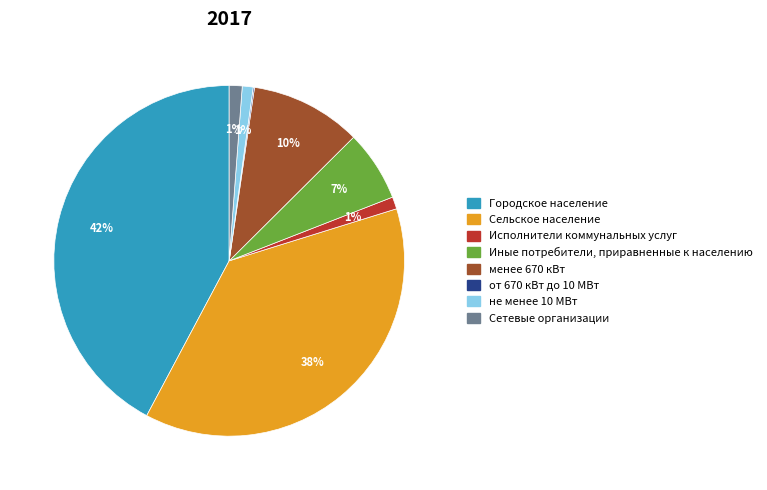

To the nearest percent, what percentage of the pie is не менее 10 МВт?

1%